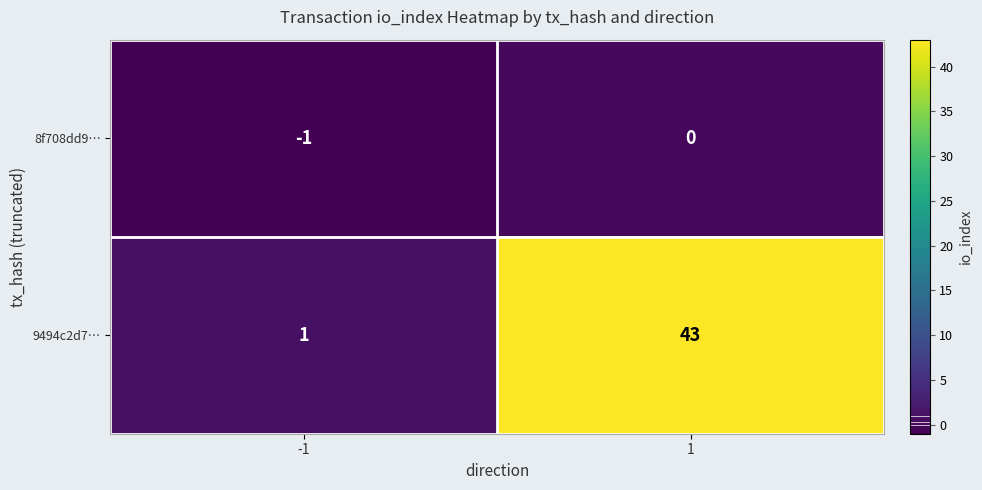

Reading left to right, extract all data points from this chart.

8f708dd9…: -1=-1	1=0
9494c2d7…: -1=1	1=43